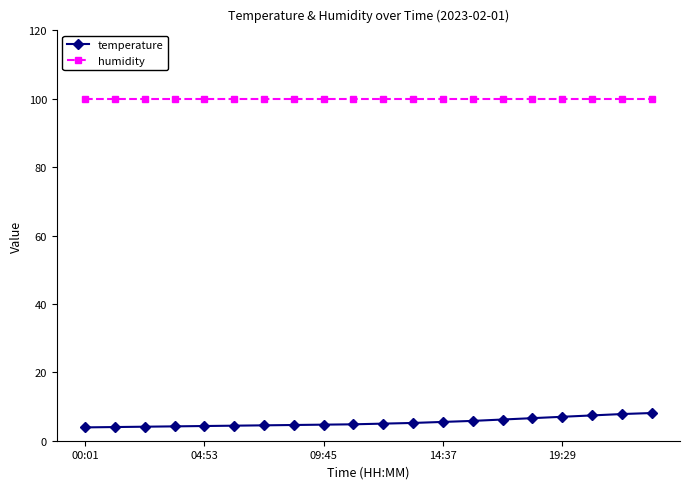

Which series has the largest total across all categories?

humidity